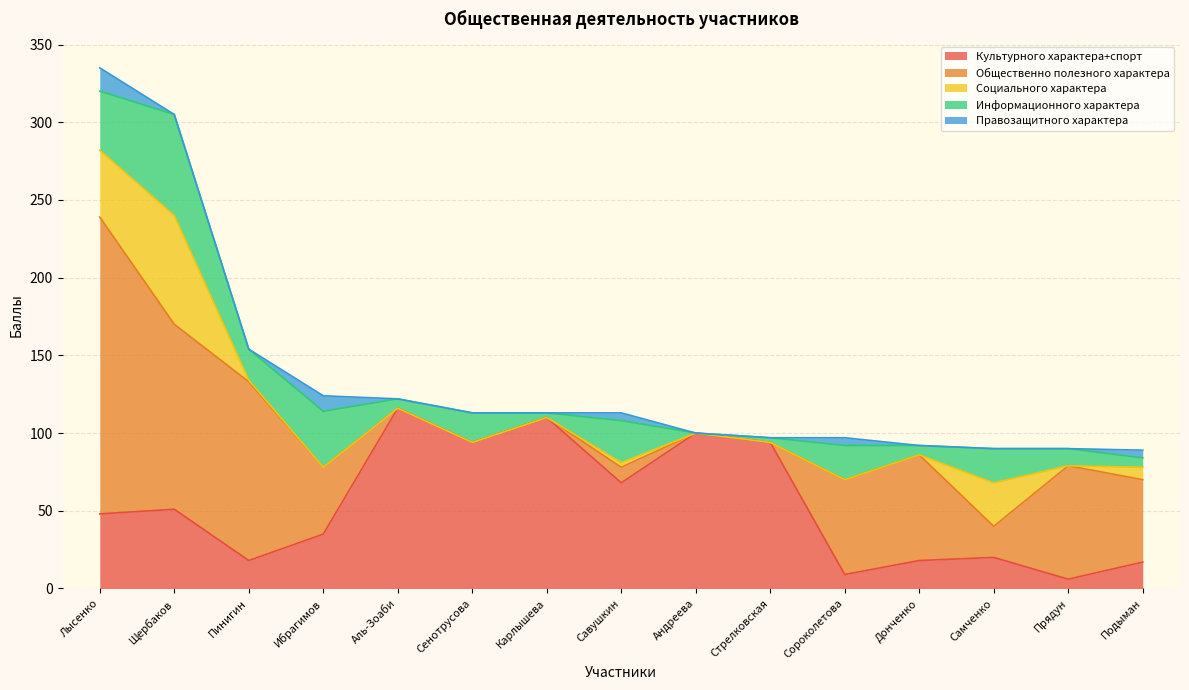

What is the label of the 13th point from the left?

Самченко